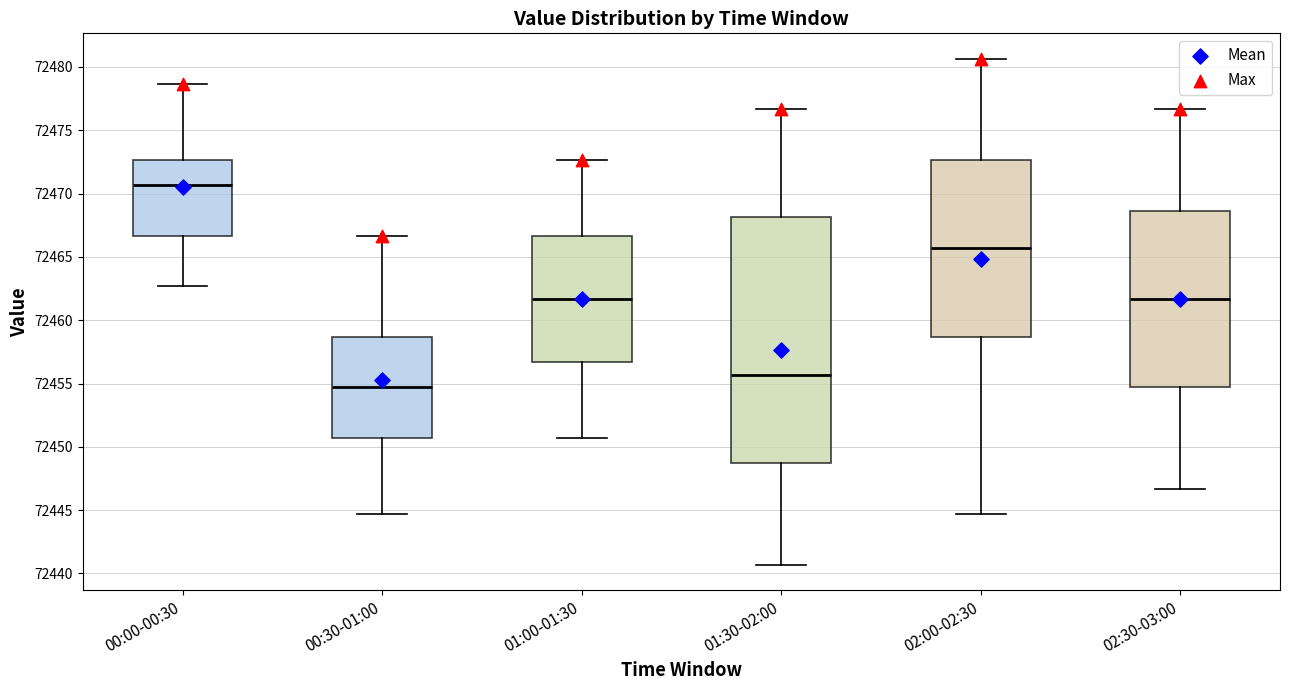

Comparing the boxes themselves (not the whiskers), which one is the tallest?

01:30-02:00